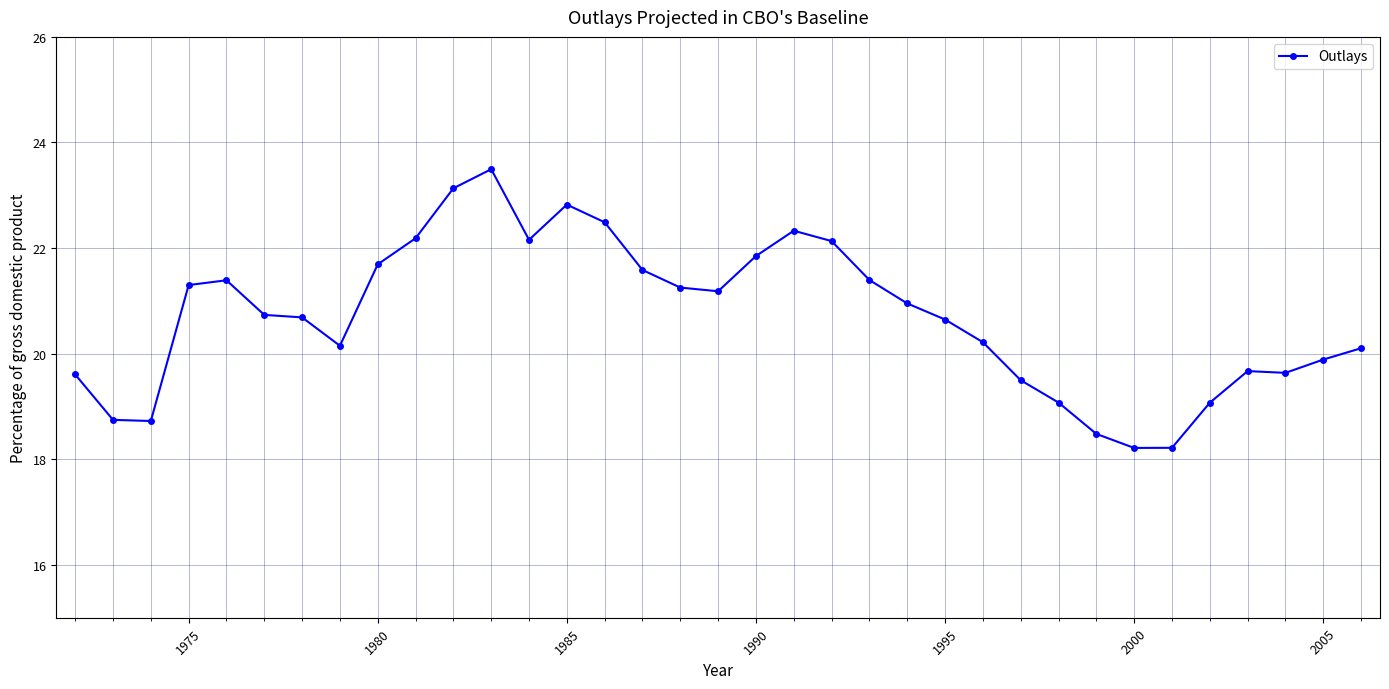

What is the value of the 20th point from the left?

22.3